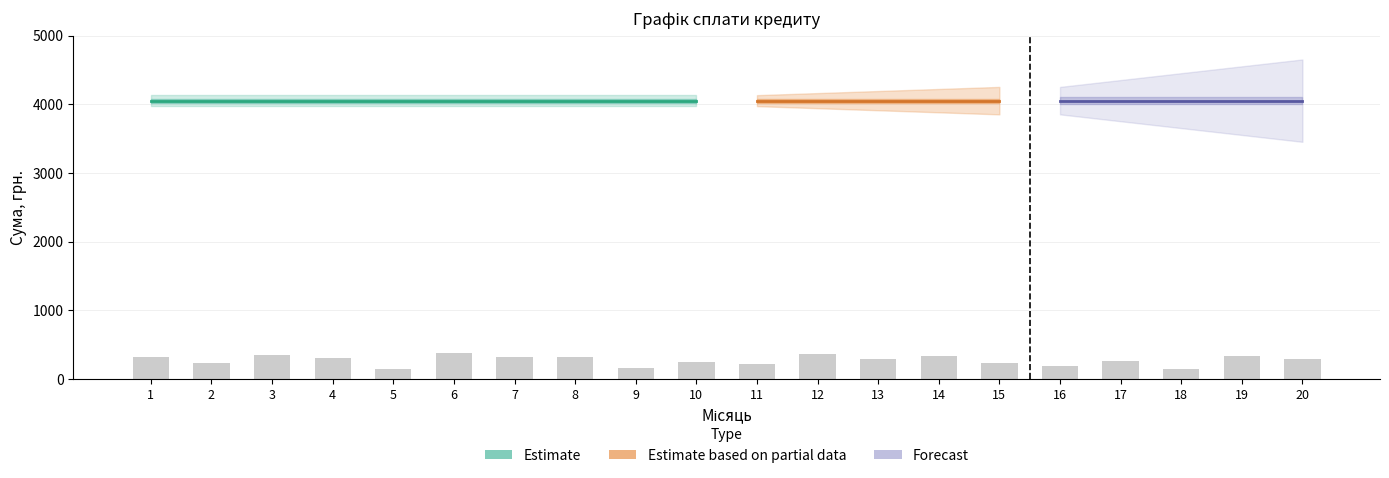

Are the bars horizontal?

No